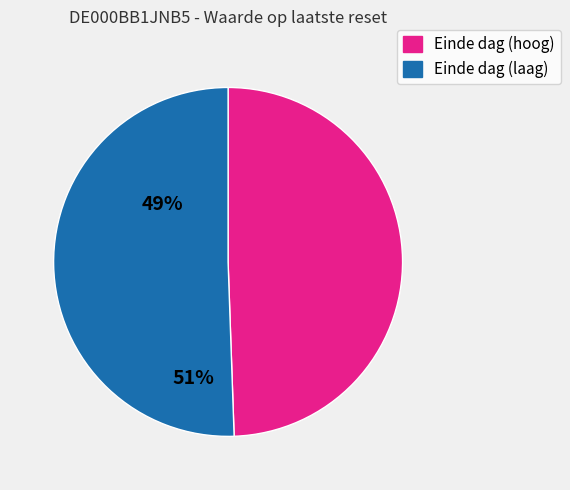

Does any single category account for the majority?

Yes